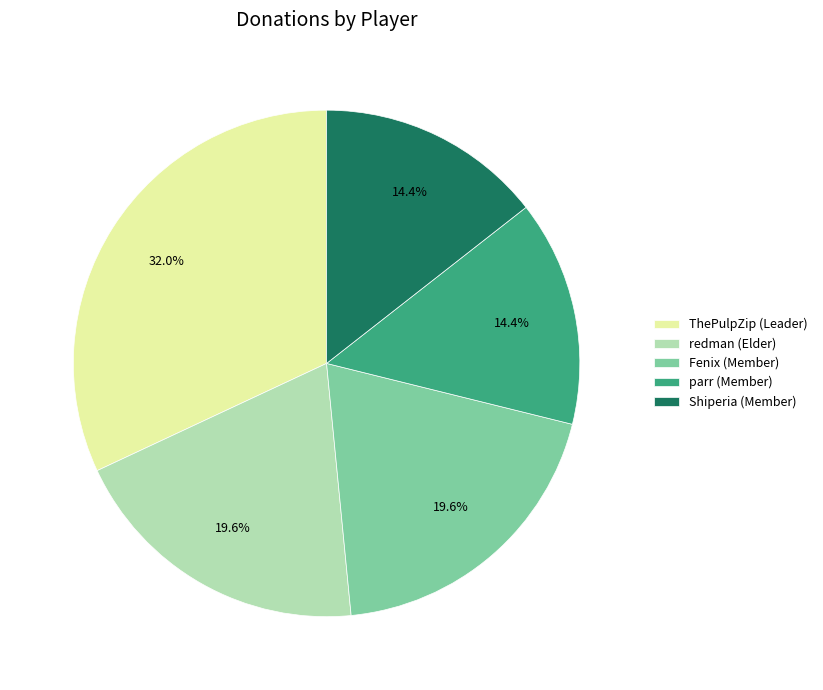

Count the number of slices in the pie.

5